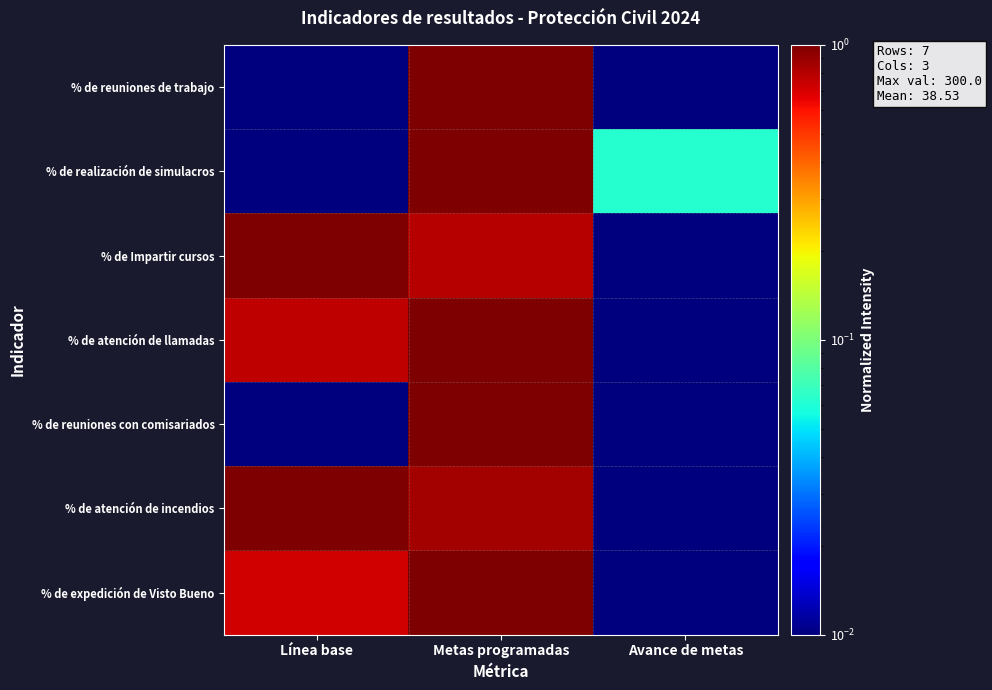

Which series has the widest spread of values?

% de atención de llamadas